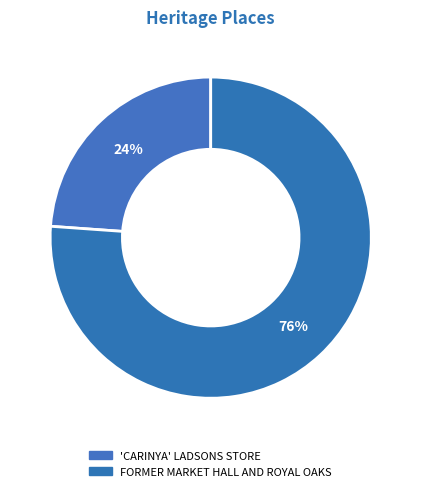

How many segments does this pie chart have?

2